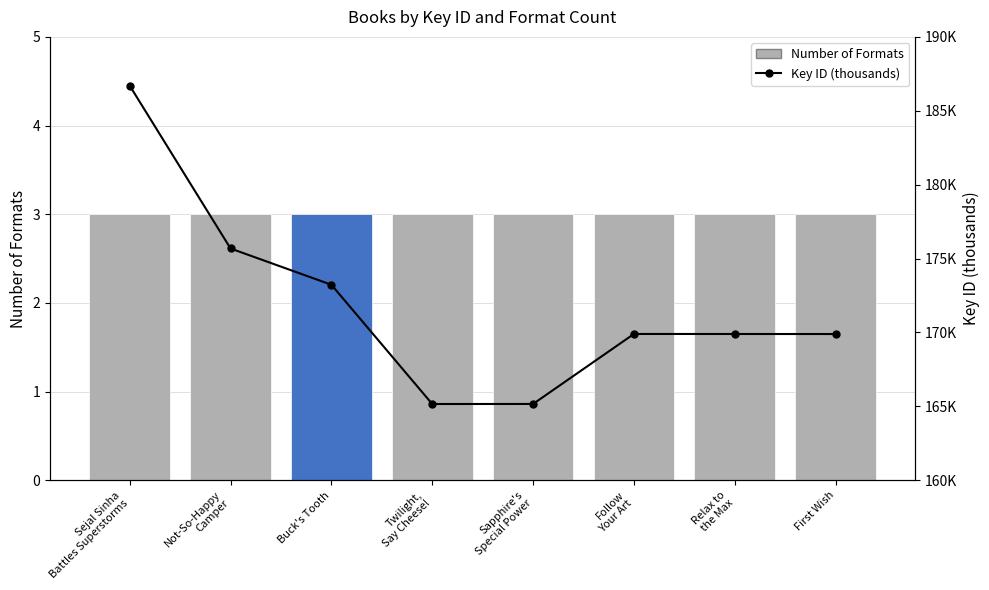

How many values in the Key ID series are below 169897?

4